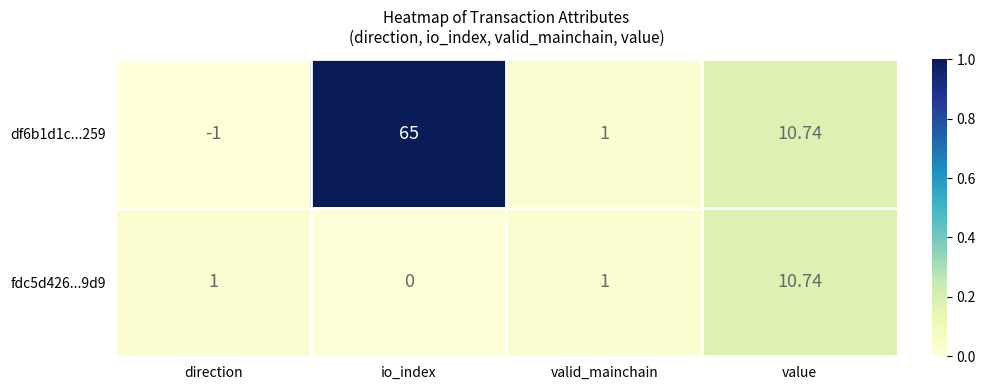

At which label does fdc5d426...9d9 reach its minimum?

io_index